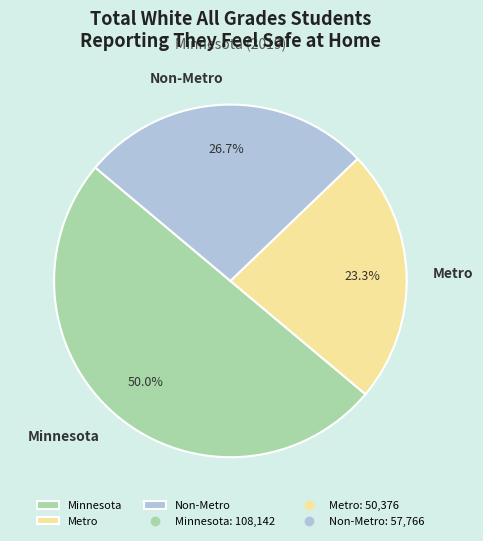

To the nearest percent, what portion does Metro represent?

23%